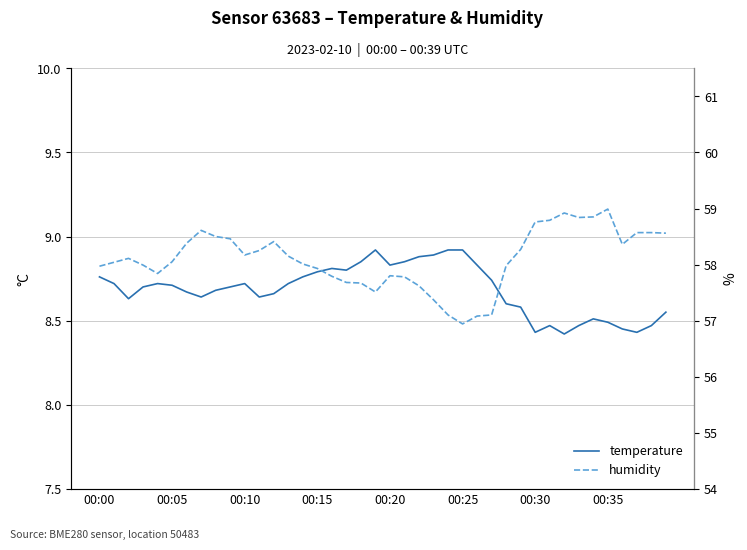

At which category is the sum across all series the highest?

00:35